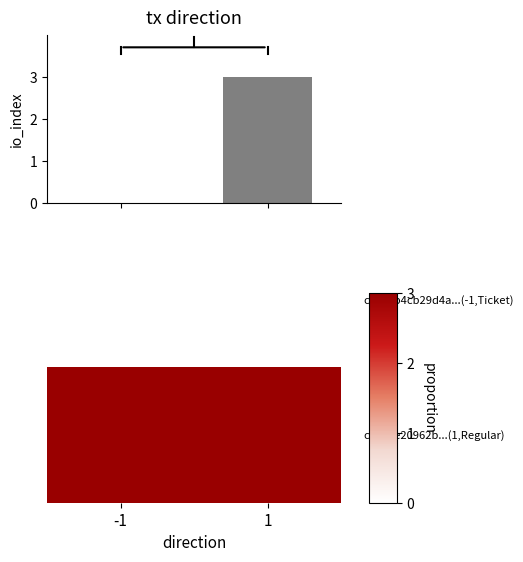

Between -1 and 1, which series saw the biggest shift?

io_index score